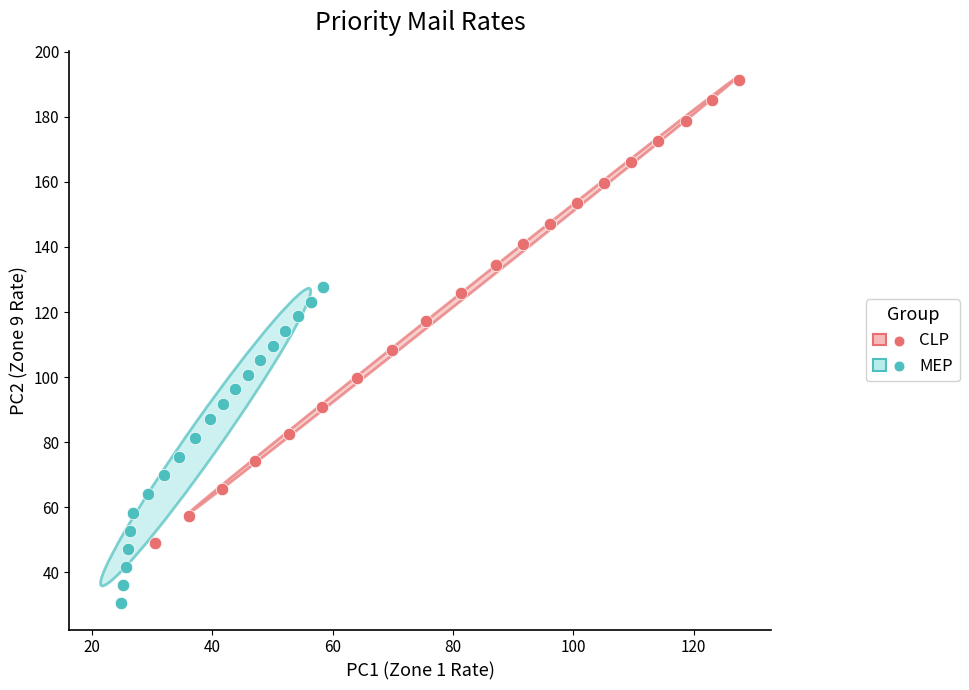

Which series has the widest spread of Y values?

CLP